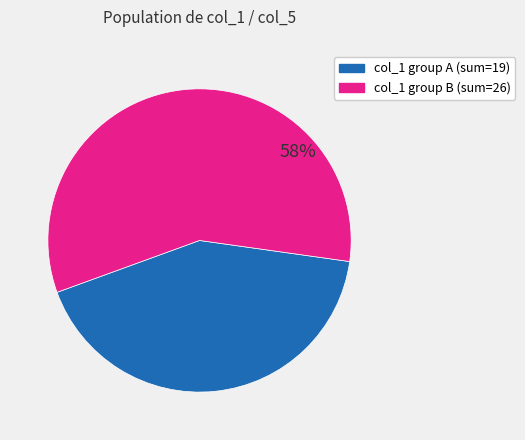

Does any single category account for the majority?

Yes